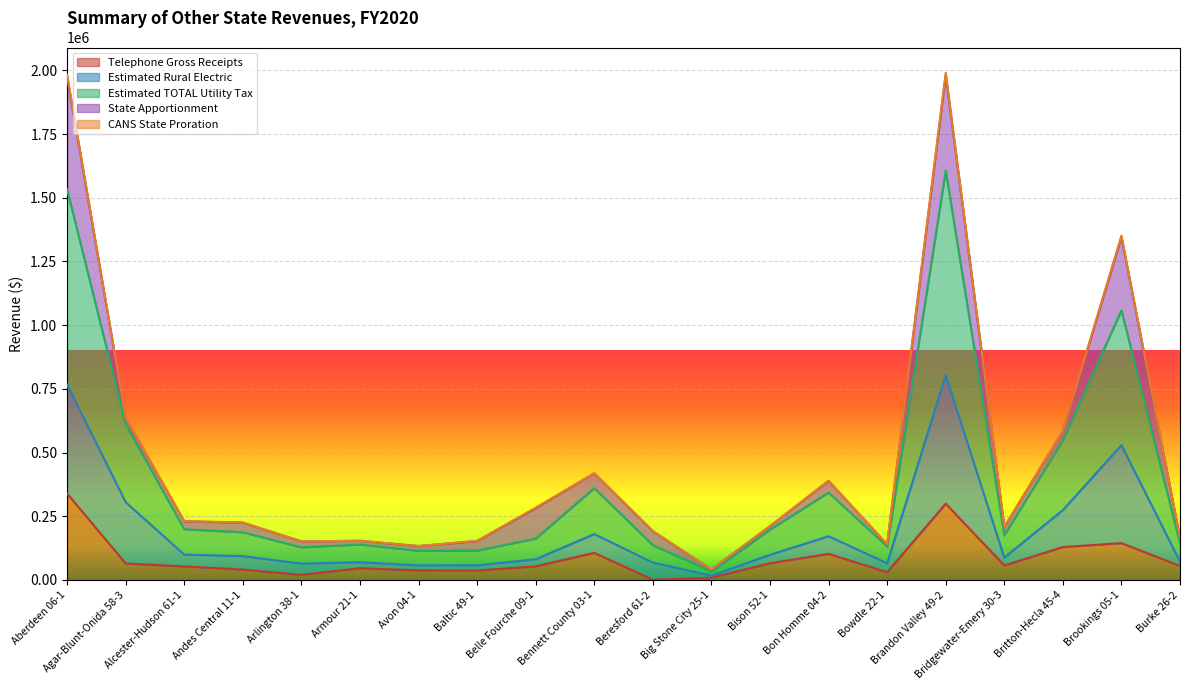

What is the label of the 11th point from the right?

Bennett County 03-1